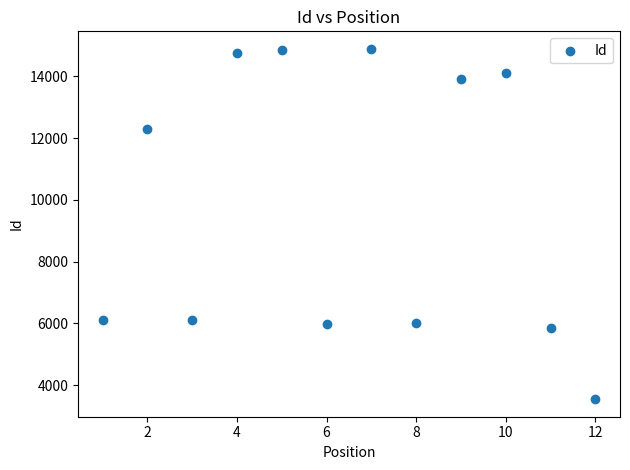

What is the average Y value?

9871